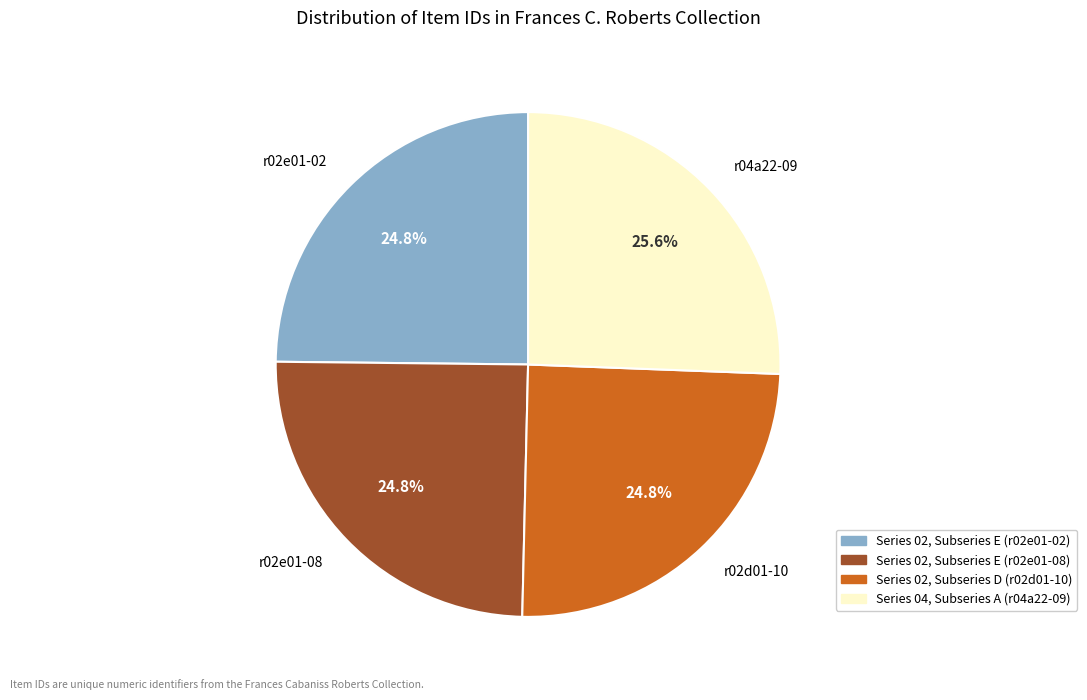

Is there any slice that represents more than half of the pie?

No